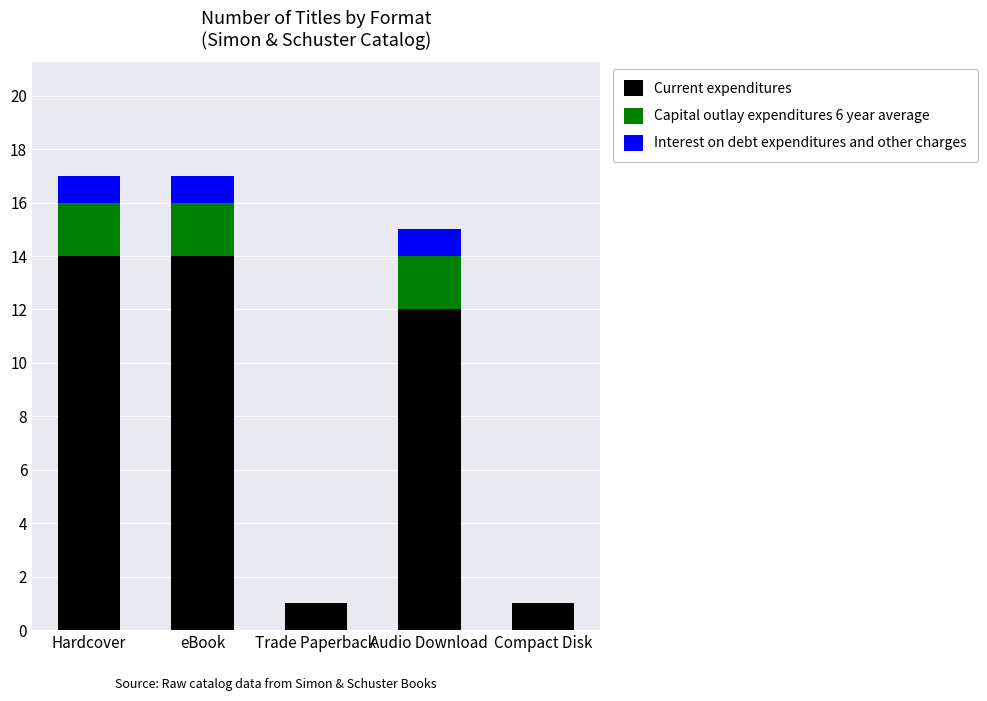

What is the sum of the Current expenditures values at Audio Download and Hardcover?

26